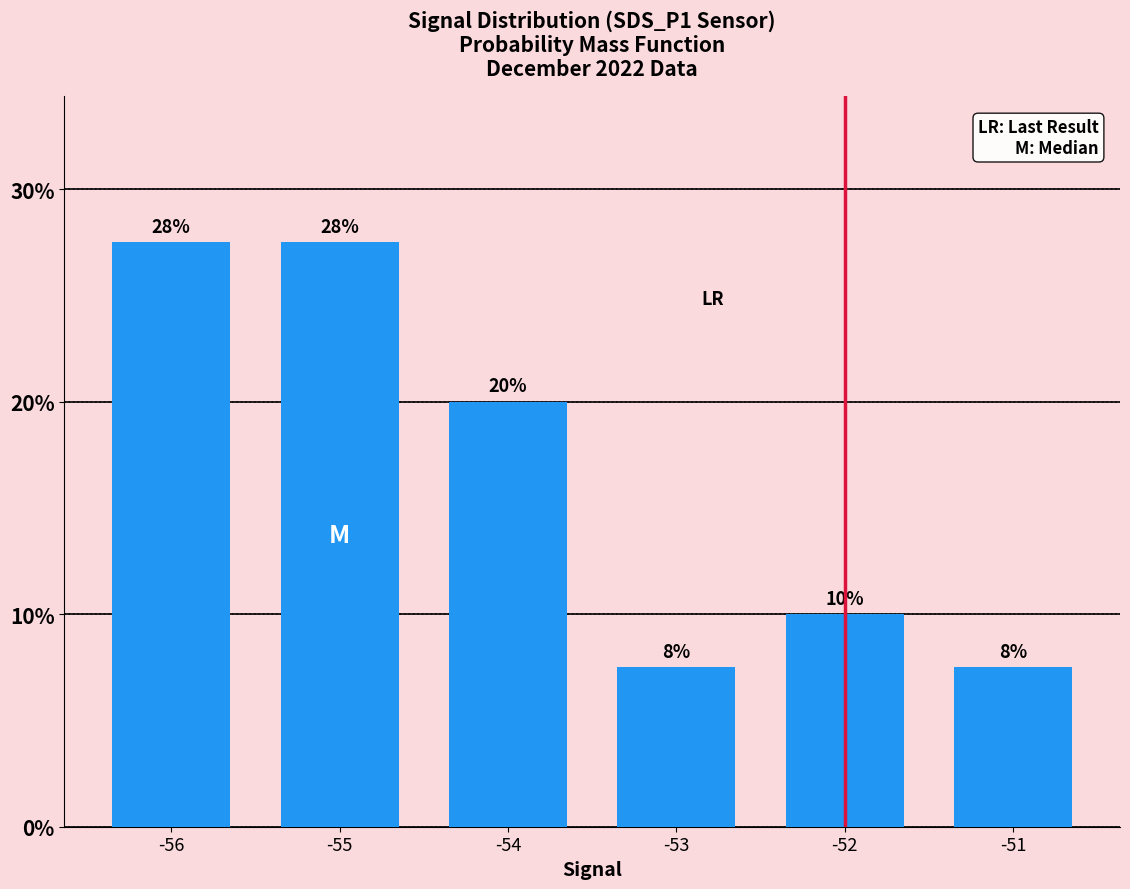

Between -55 and -56, which is larger?

-55